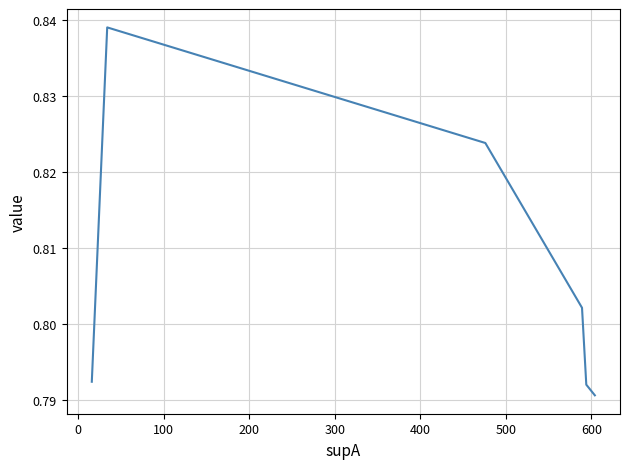

Count the values in the range 0 to 1.

6